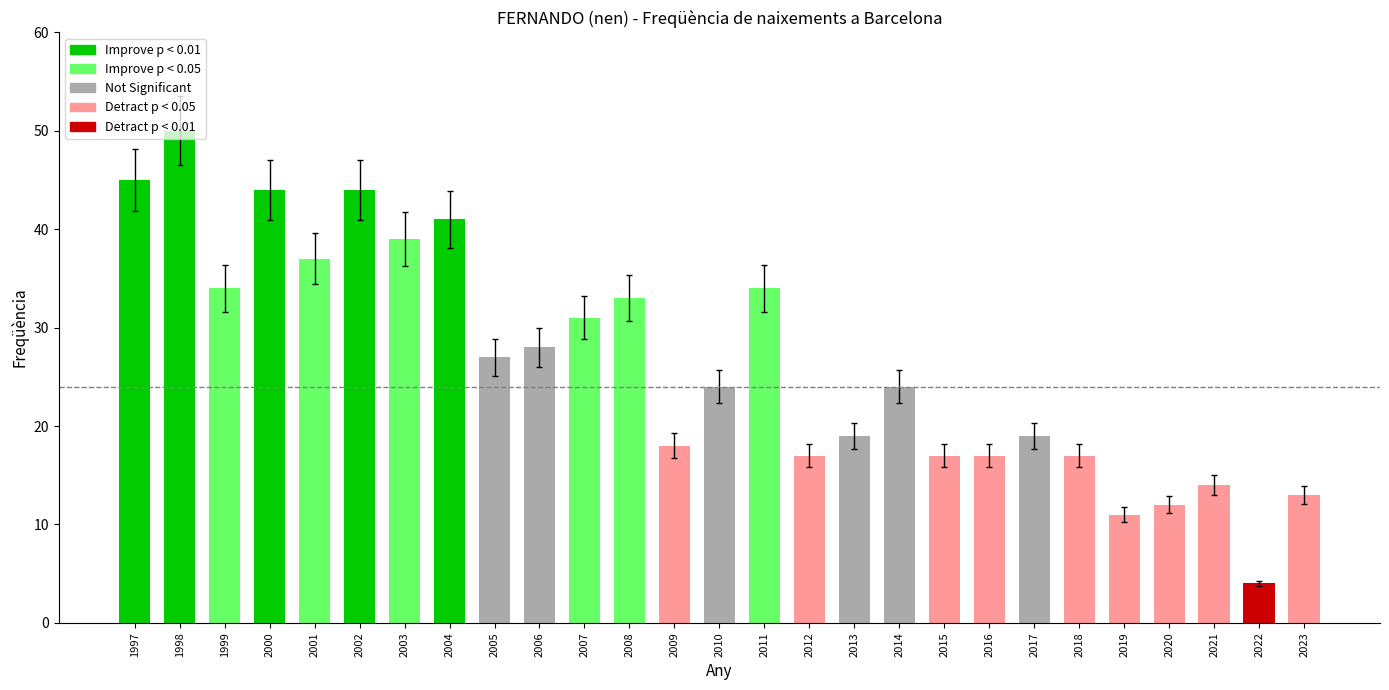

What is the value of the 4th bar from the left?

40.9